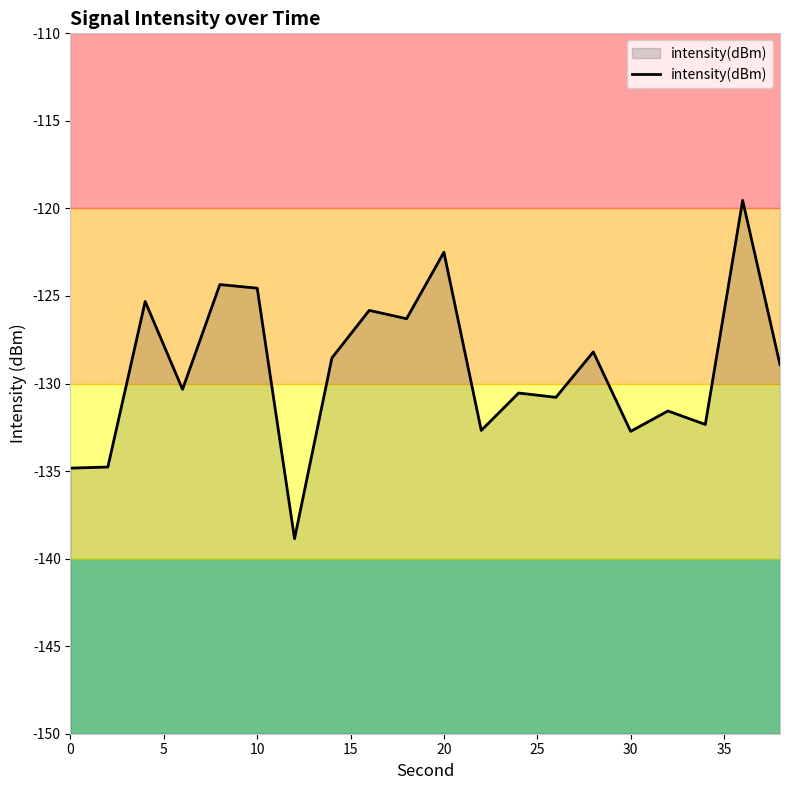

How many data points are less than -128?

13